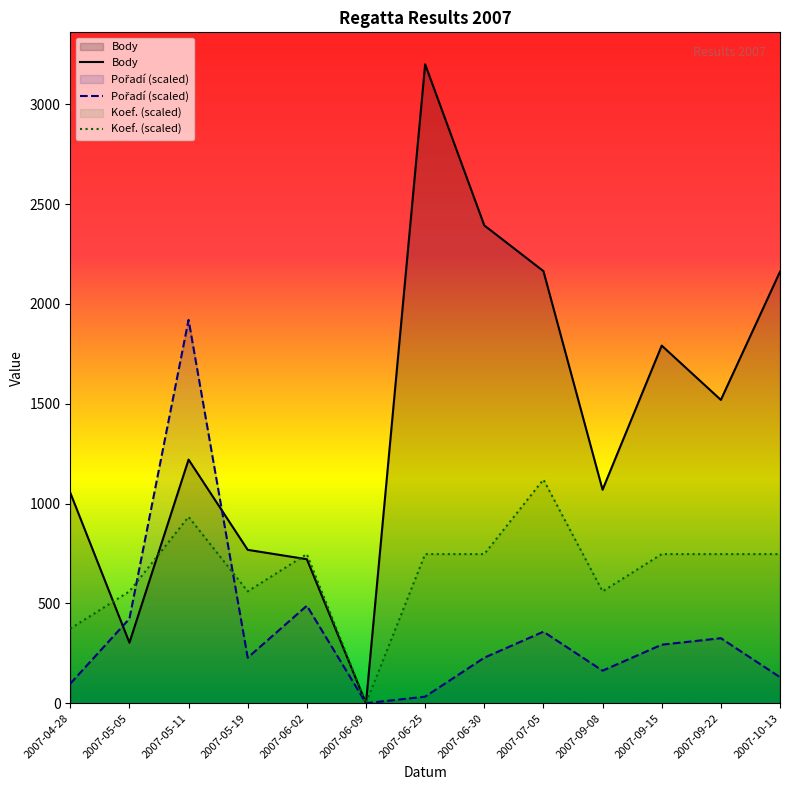

Which category has the lowest value across all series?

2007-06-09